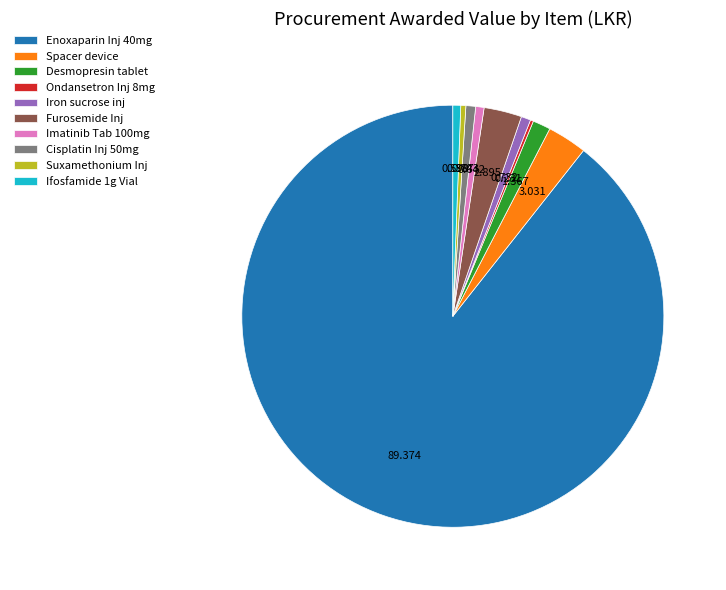

Does Enoxaparin Inj 40mg represent more than half of the total?

Yes